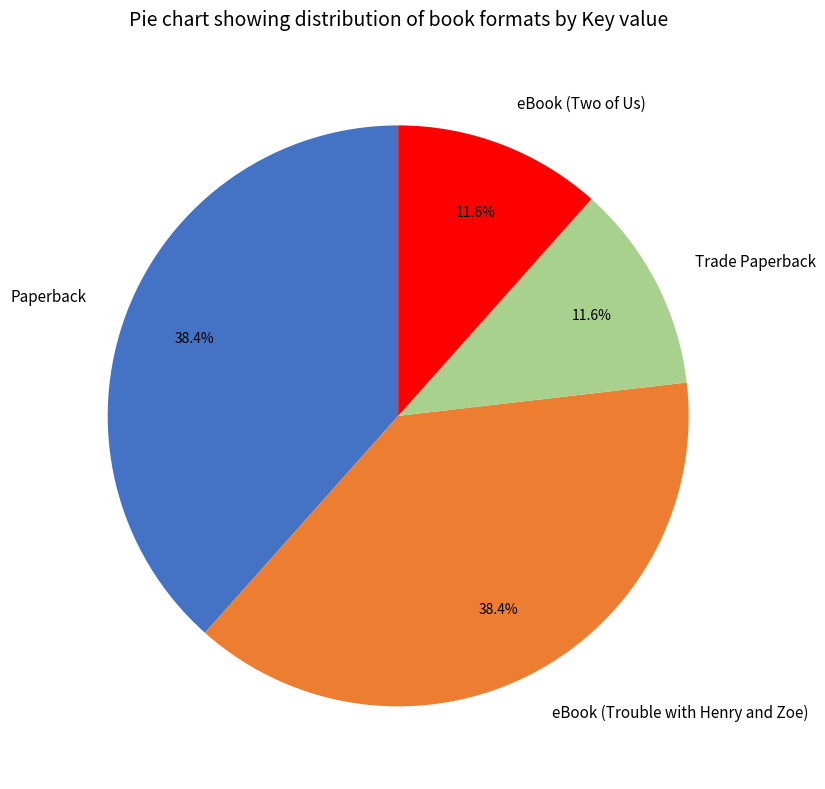

Does eBook (Trouble with Henry and Zoe) account for over 50% of the chart?

No